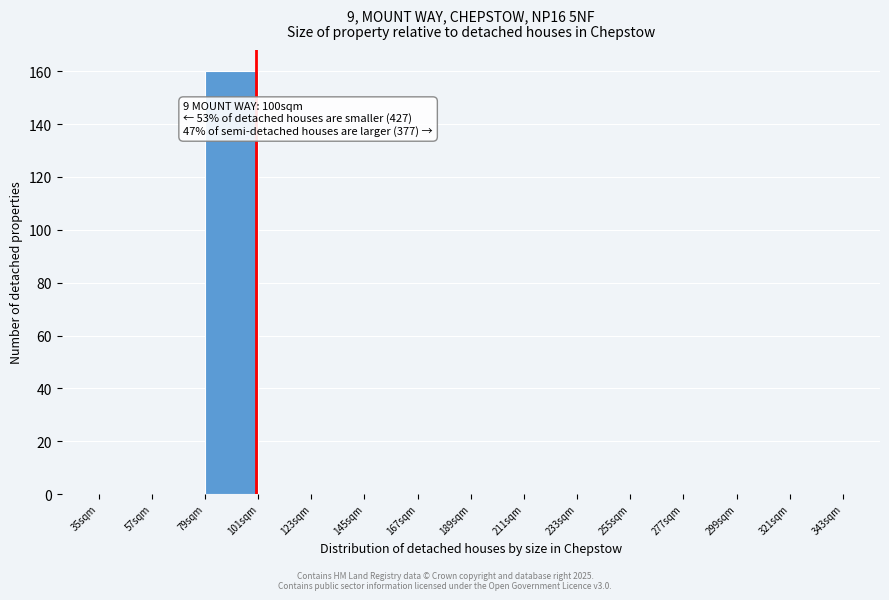

Which range on the x-axis has the tallest bar?

79 to 101